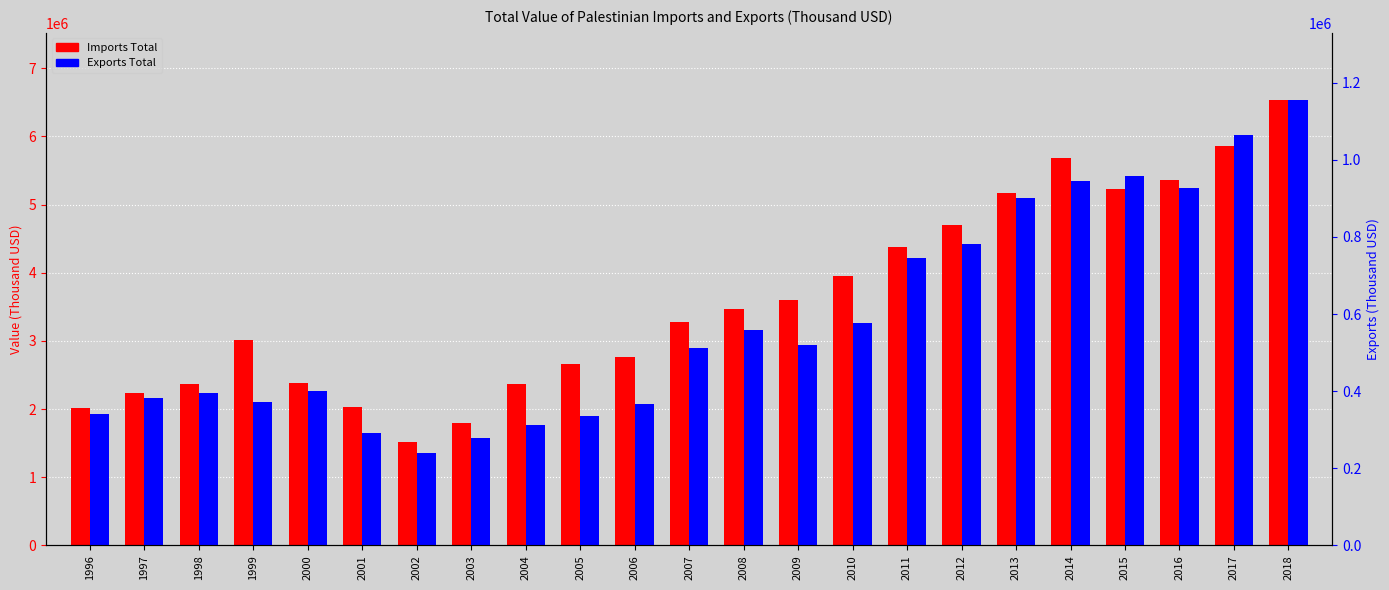

Is the value of Exports Total at 2005 greater than the value of Imports Total at 2005?

No